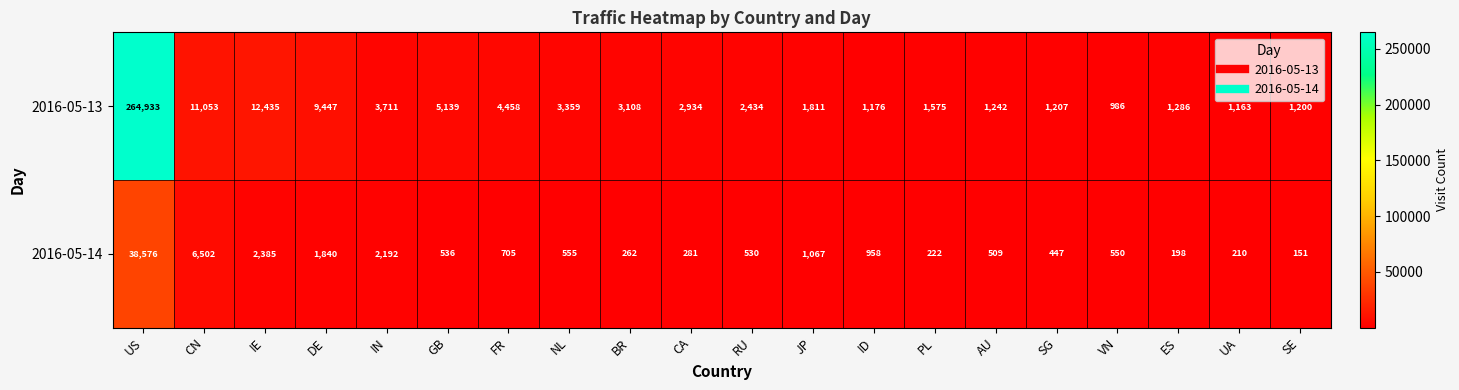

What is the greatest value displayed?

264933